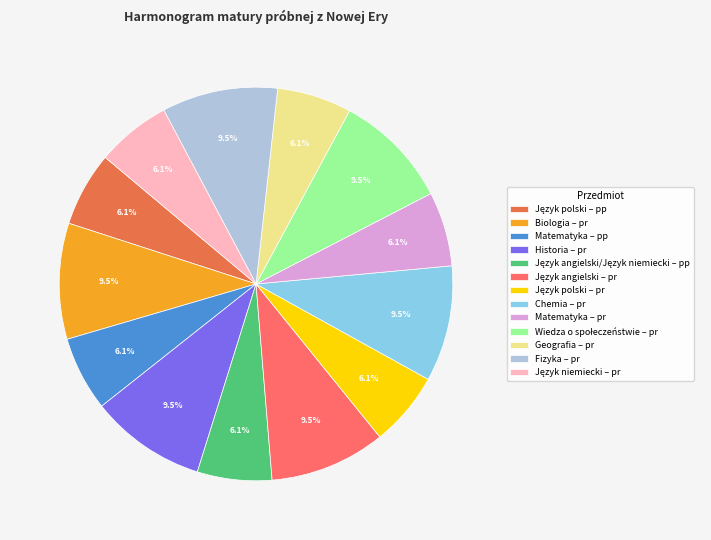

What is the total percentage of Matematyka – pp and Biologia – pr?

15.6%